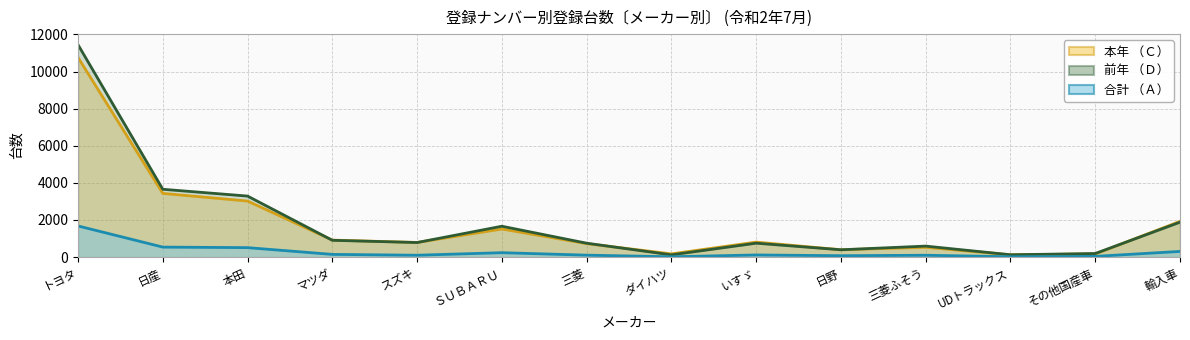

Does the chart have visible grid lines?

Yes